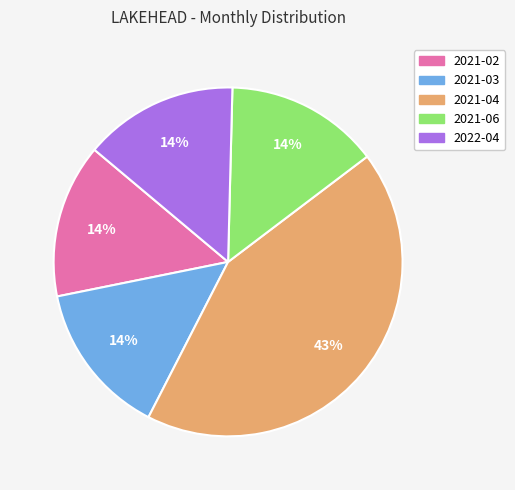

Count the number of slices in the pie.

5